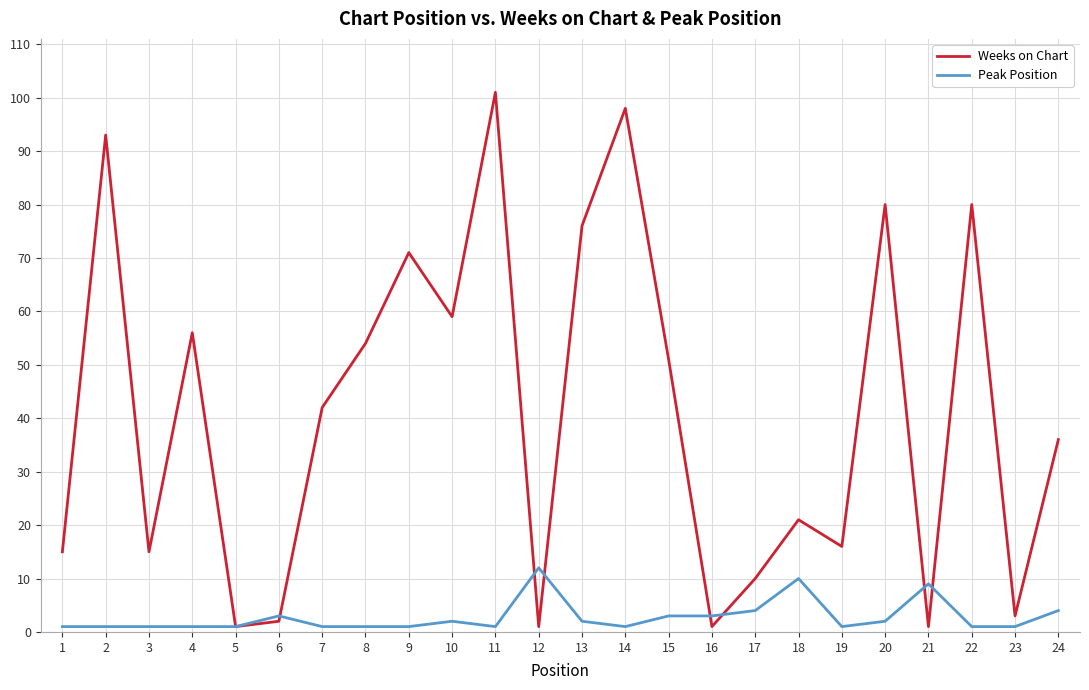

List the series in order of their overall mean, lowest first.

Peak Position, Weeks on Chart